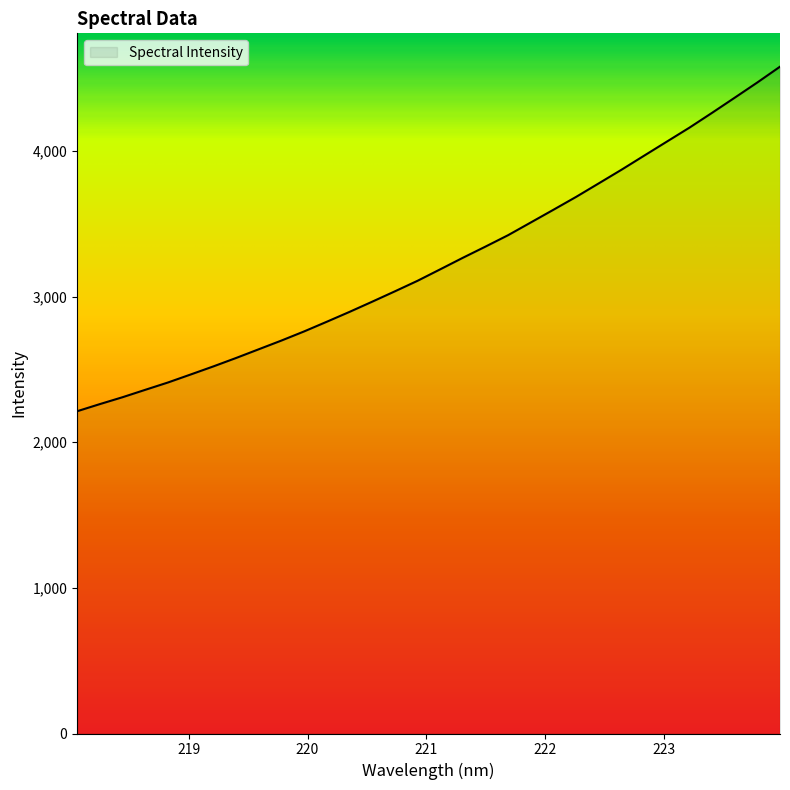

How many lines are shown in the chart?

1